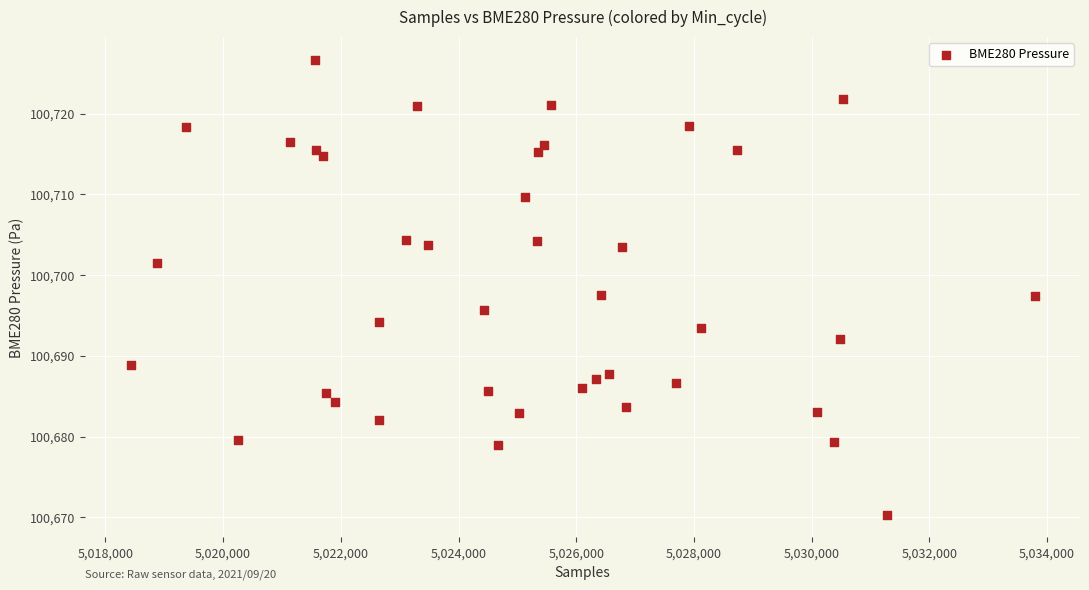

What is the range of Y values (max minus min)?

56.4